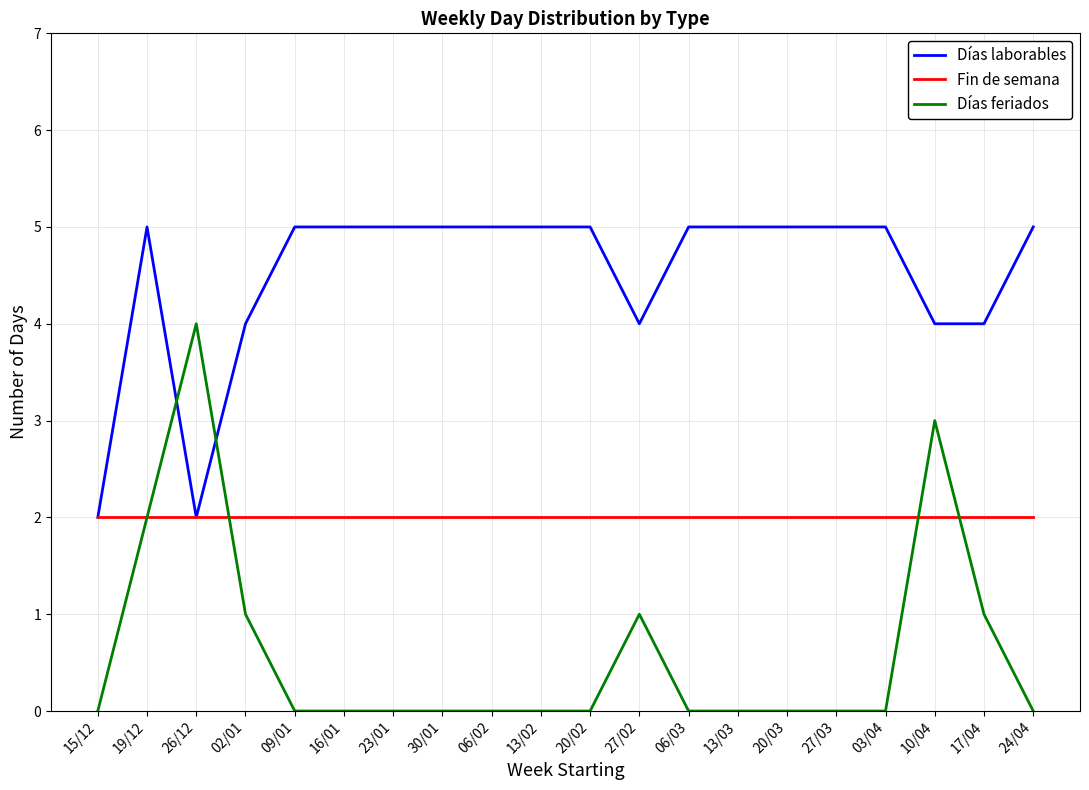

Which series has the widest spread of values?

Días feriados